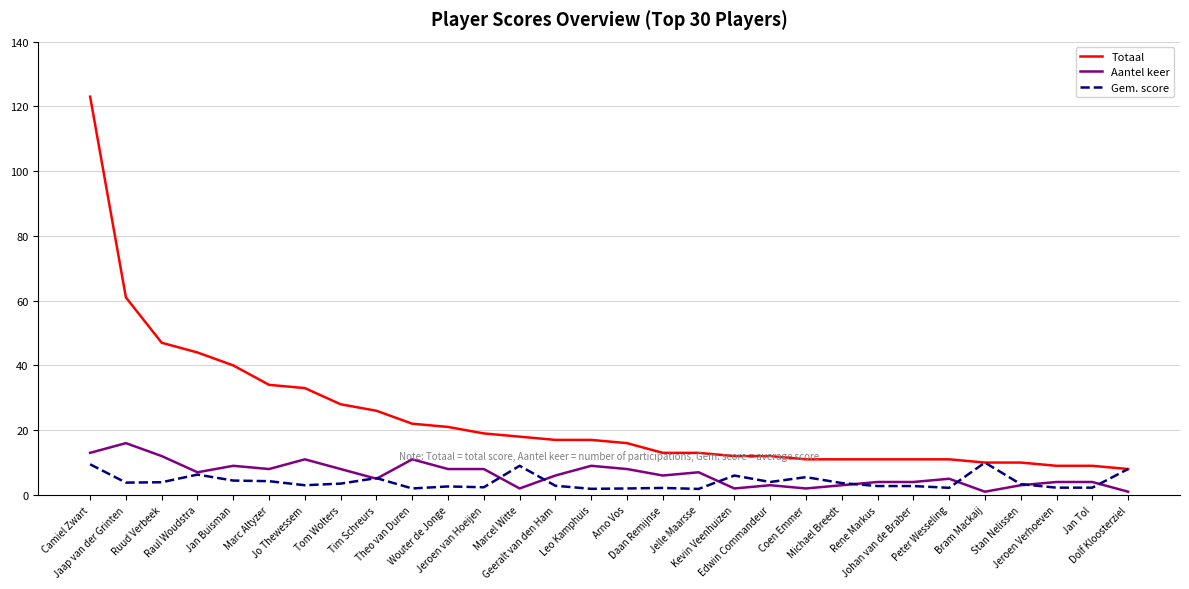

Which series has the largest range (max minus min)?

Totaal